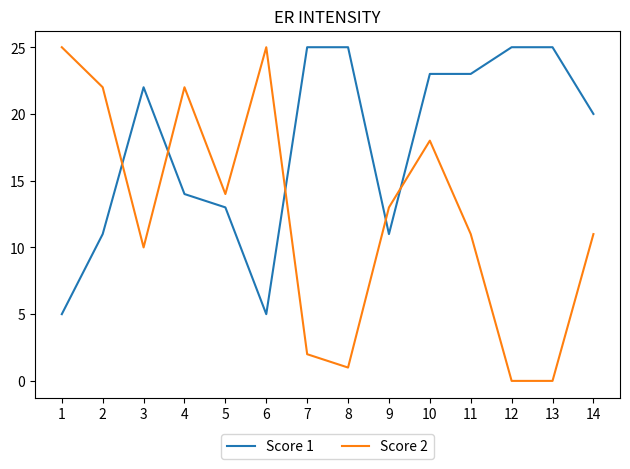

What is the minimum value for Score 1?

5